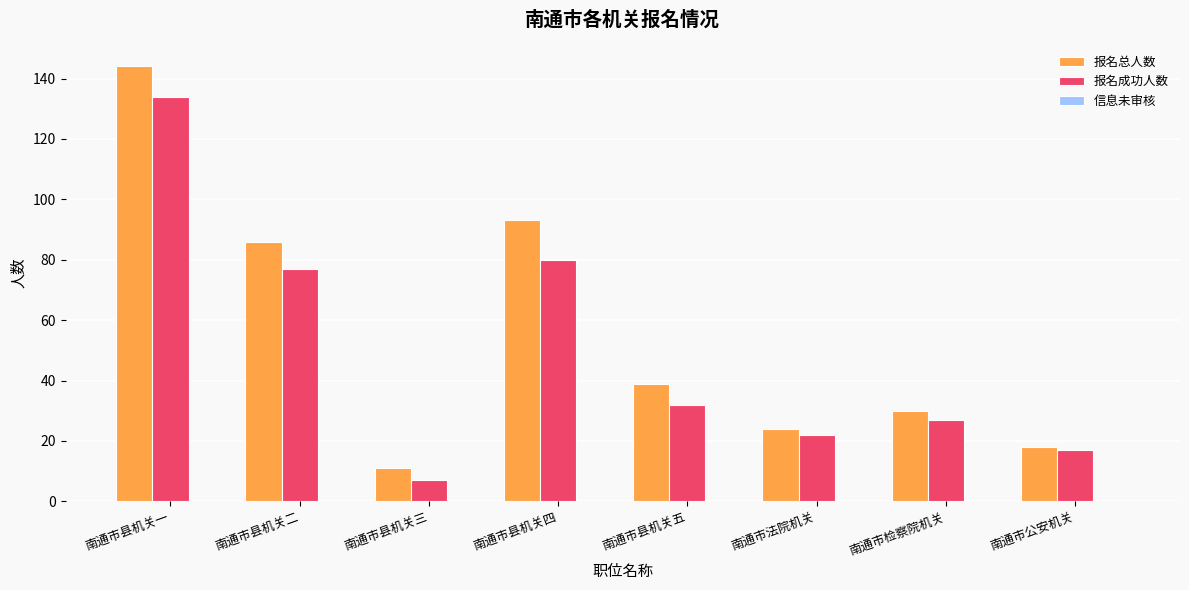

How many groups of bars are there?

8